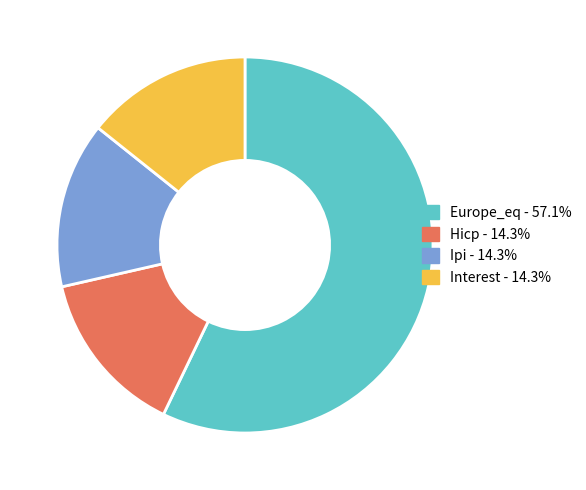

How many slices are in this pie chart?

4